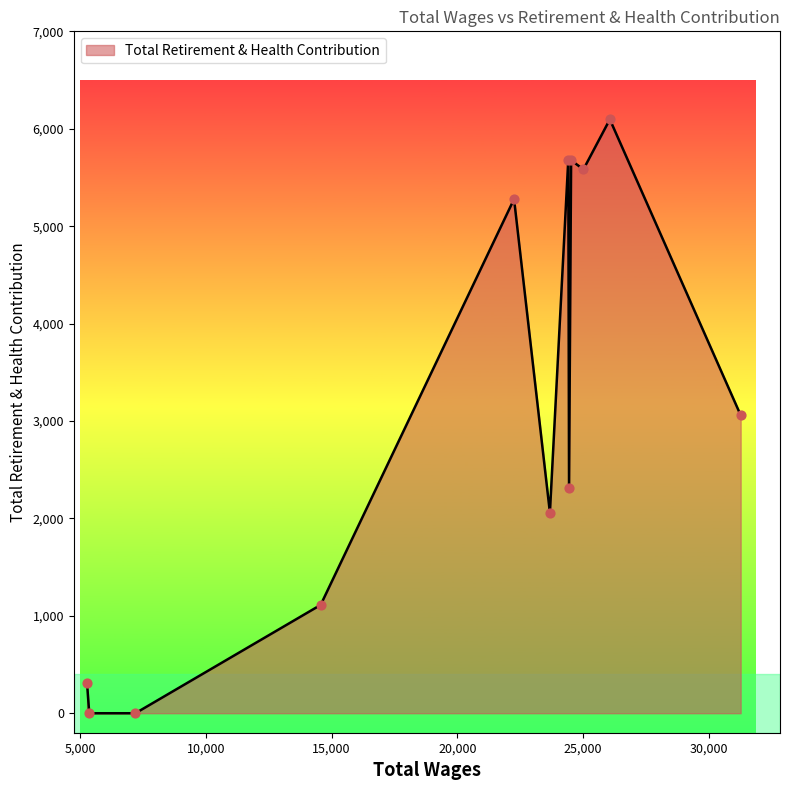

What is the greatest value displayed?

6096